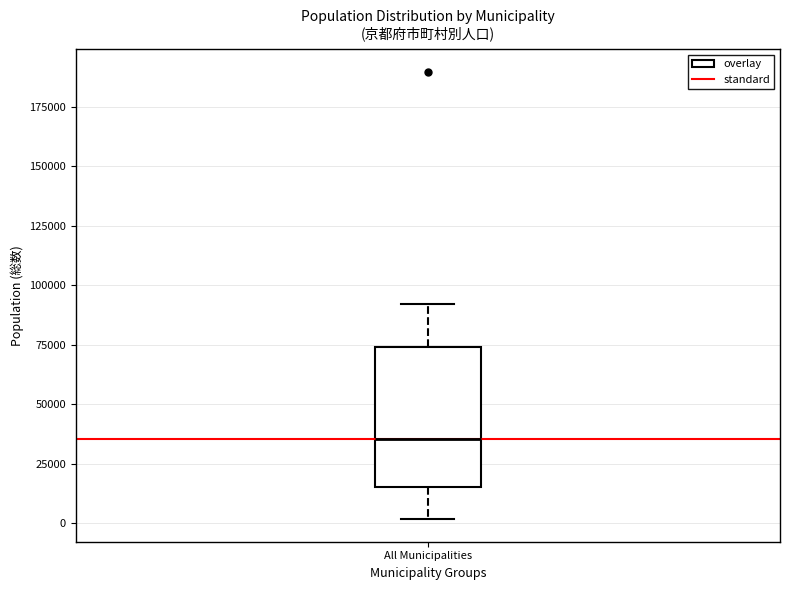

Read this box plot against the y-axis: the position of the median line, the range covered by the box, and the ends of both whiskers. The values are not printed on the chart, so give them approximately, as read against the axis.

median 35000, box 15000 to 75000, whiskers 0 to 90000